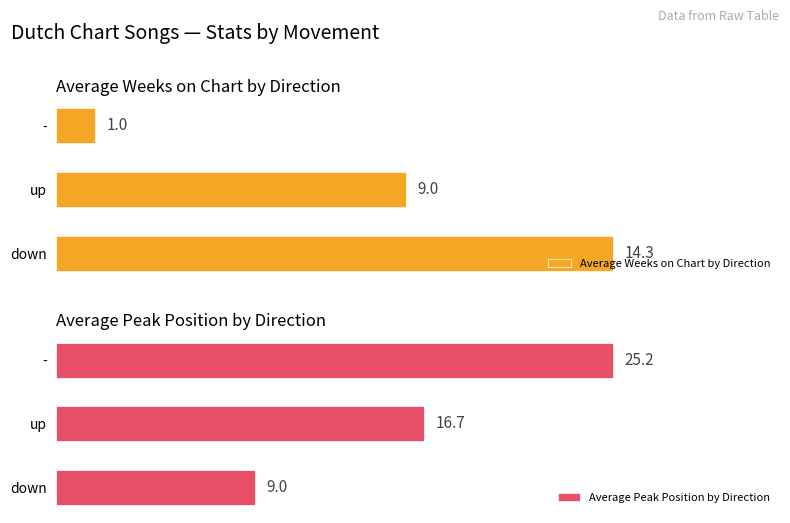

Where is Average Weeks on Chart by Direction nearest to the value 7?

up